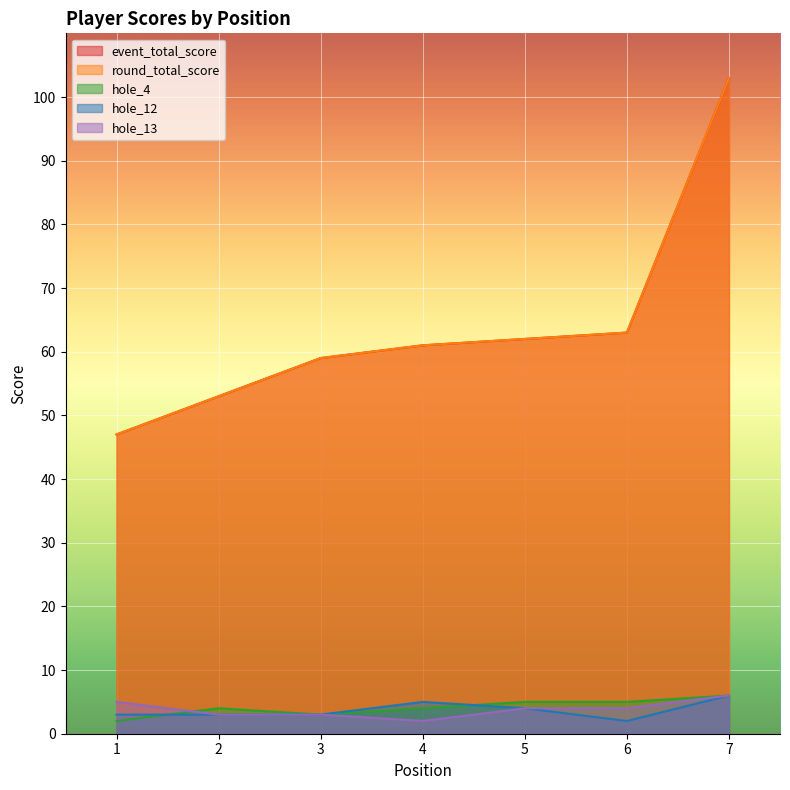

Which series has the widest spread of values?

event_total_score